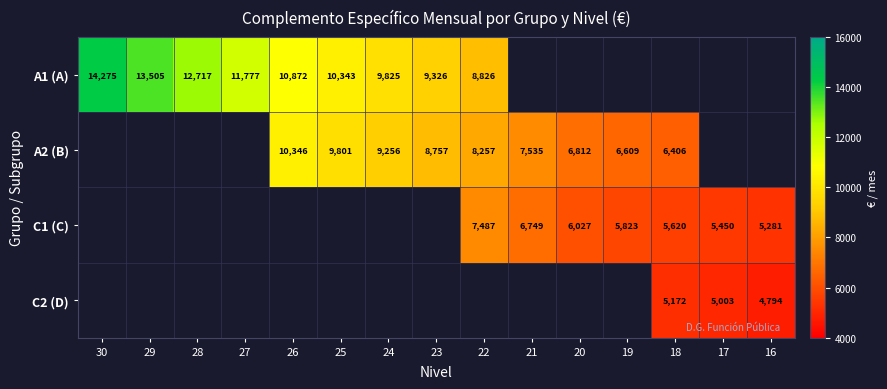

Is the value of A1 (A) at 24 greater than the value of A2 (B) at 18?

Yes